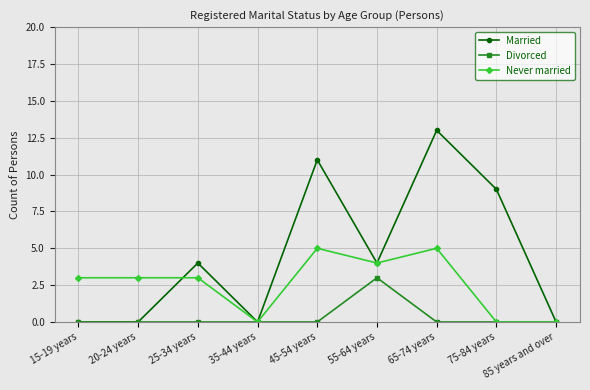

Which series changed the most between 25-34 years and 35-44 years?

Married